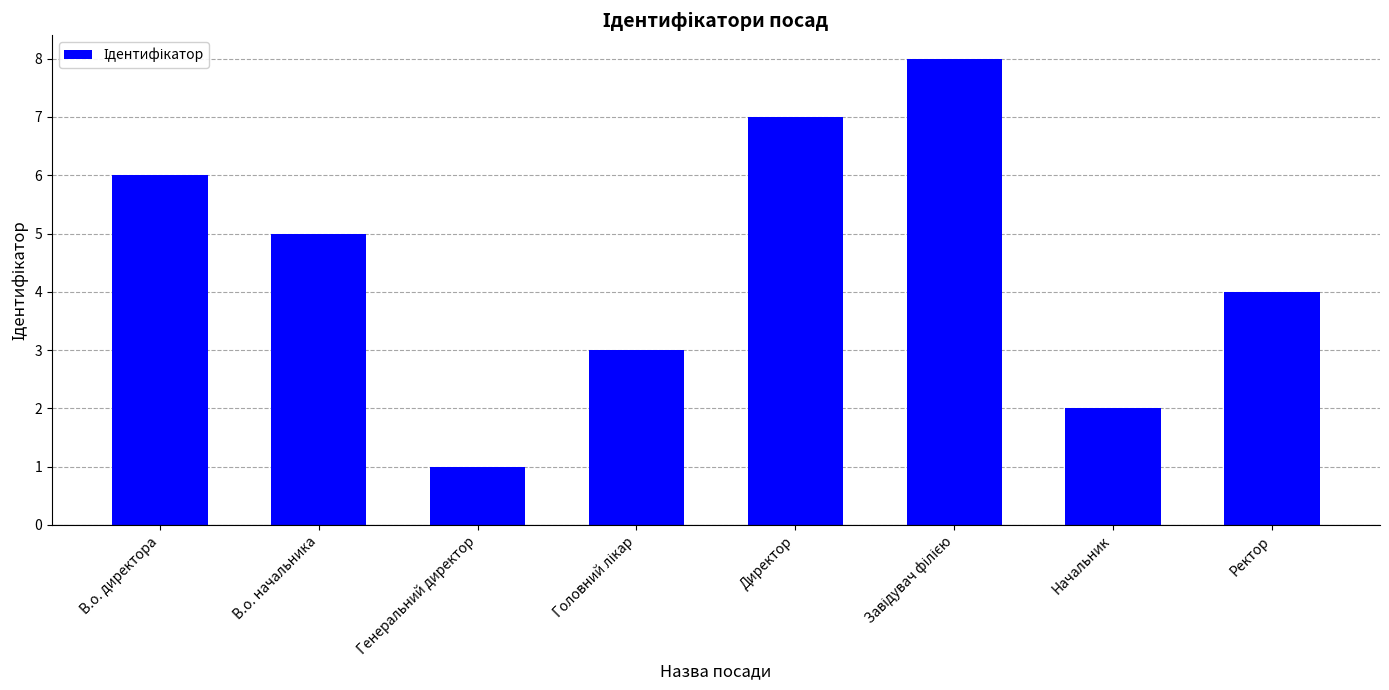

Is it true that the value at Начальник is 2?

True